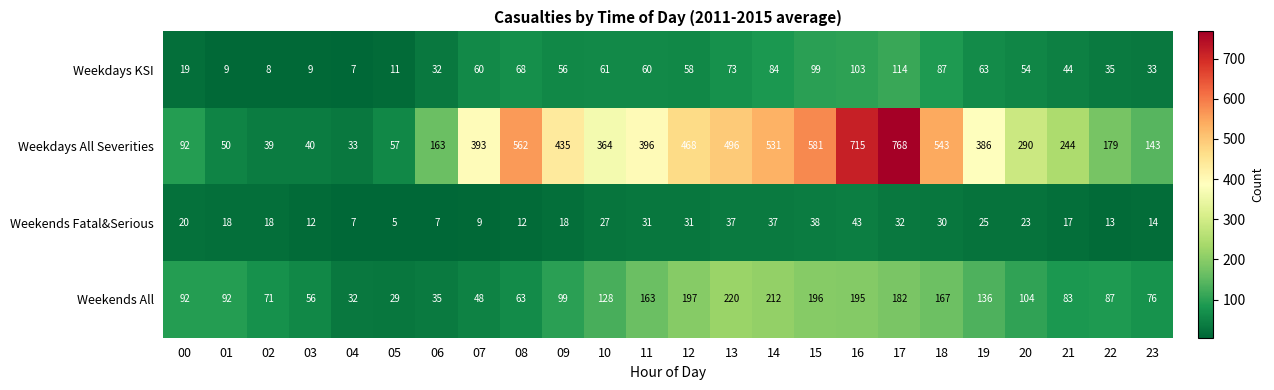

Is it true that Weekdays All Severities equals 106 at 11?

False